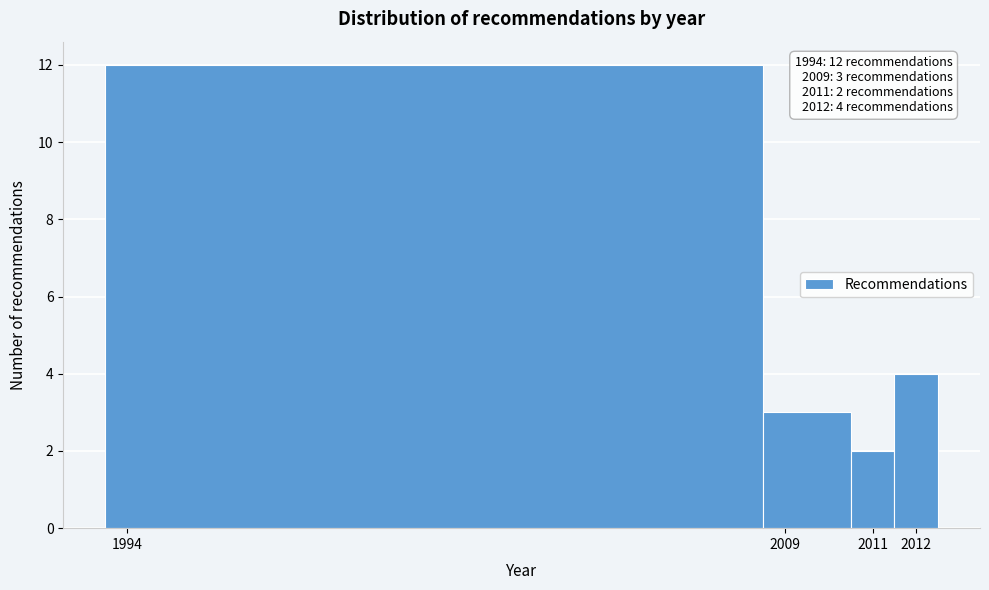

Which range on the x-axis has the tallest bar?

1993.5 to 2008.5